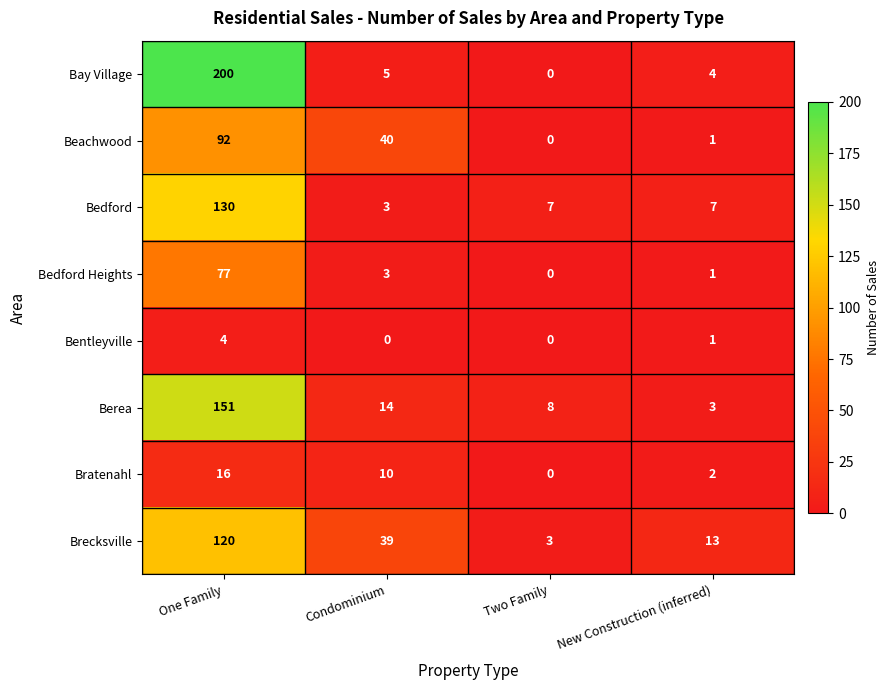

How many categories are shown in the chart?

4